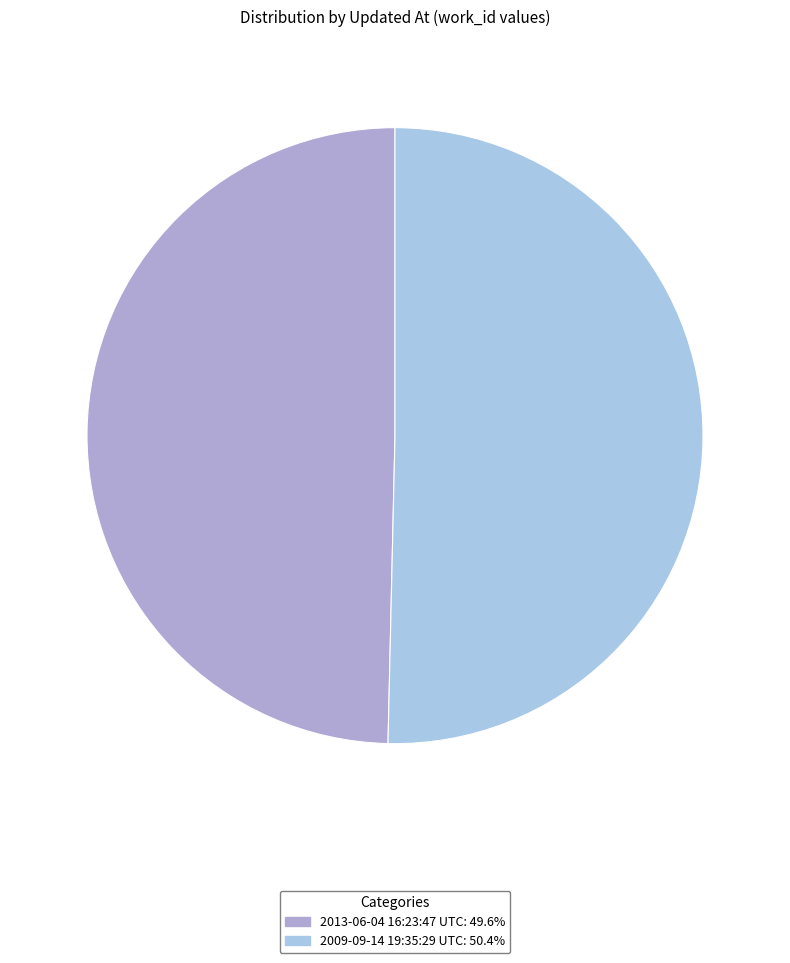

True or false: 2013-06-04 16:23:47 UTC accounts for 50% of the total.

True